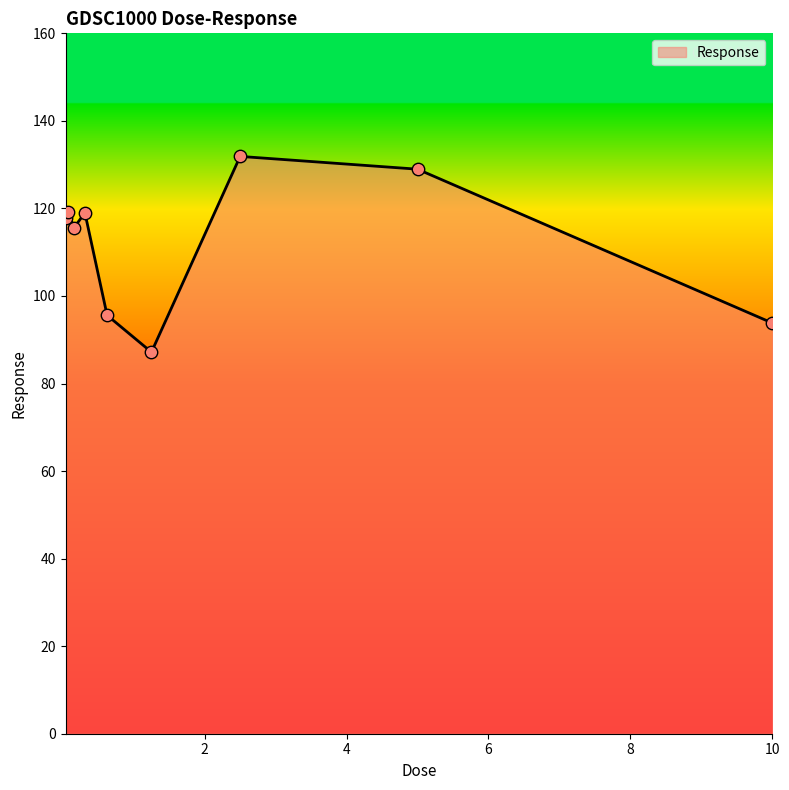

What is the difference between the maximum and minimum values?

44.7